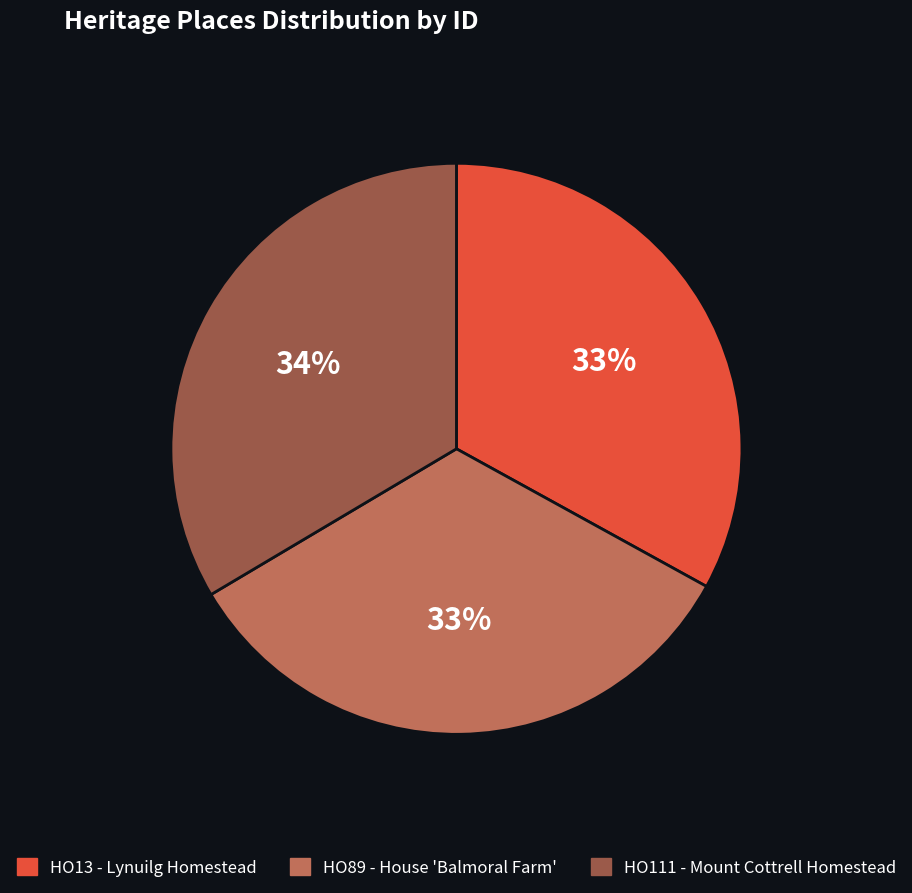

Is it true that HO89 - House 'Balmoral Farm' is 33% of the pie?

True